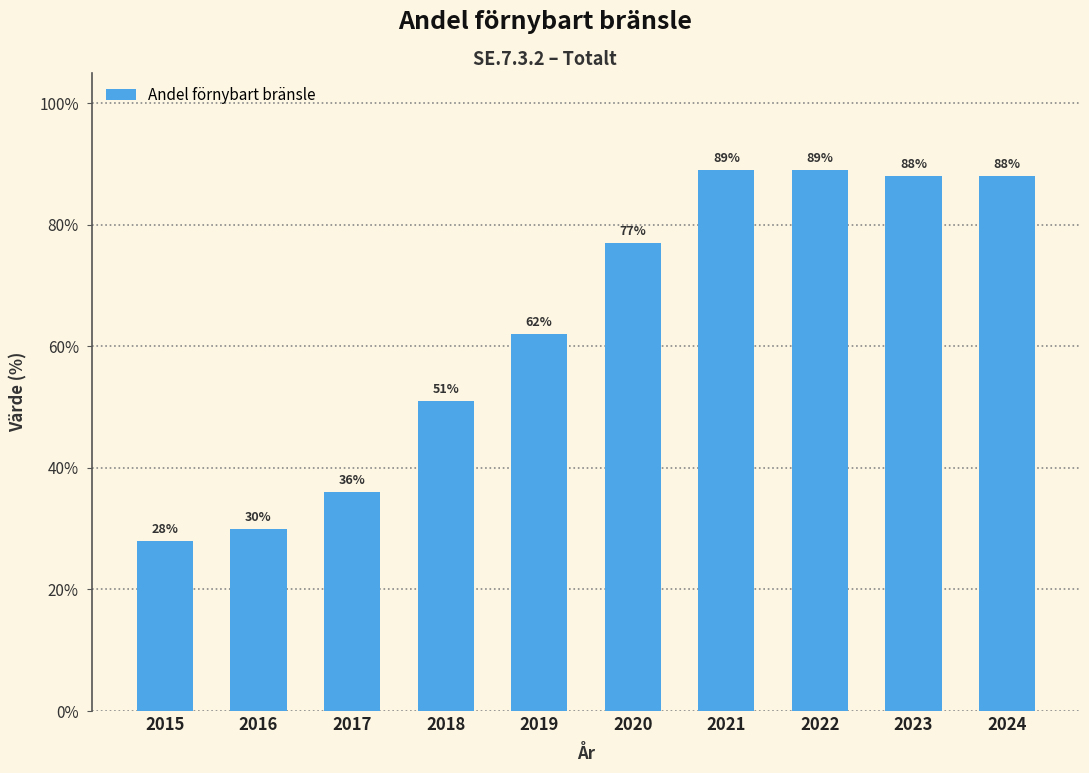

Reading left to right, transcribe all the data shown in this chart.

28	30	36	51	62	77	89	89	88	88